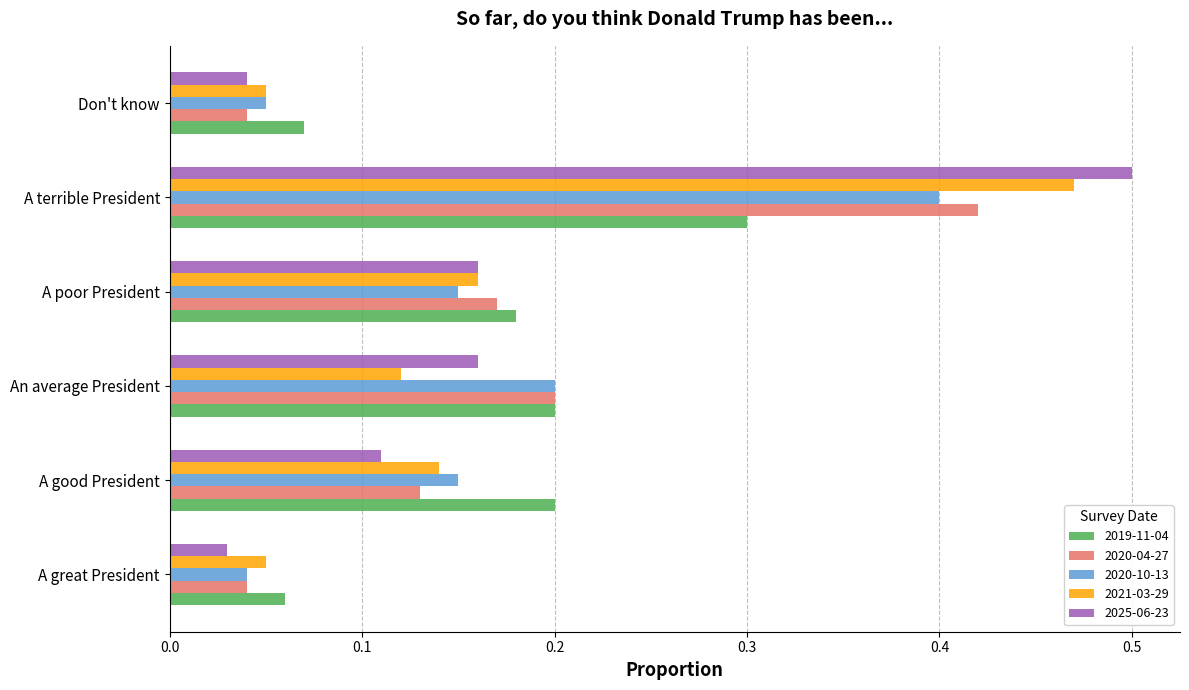

The 2020-04-27 series shows 0.2 at A good President. True or false?

False